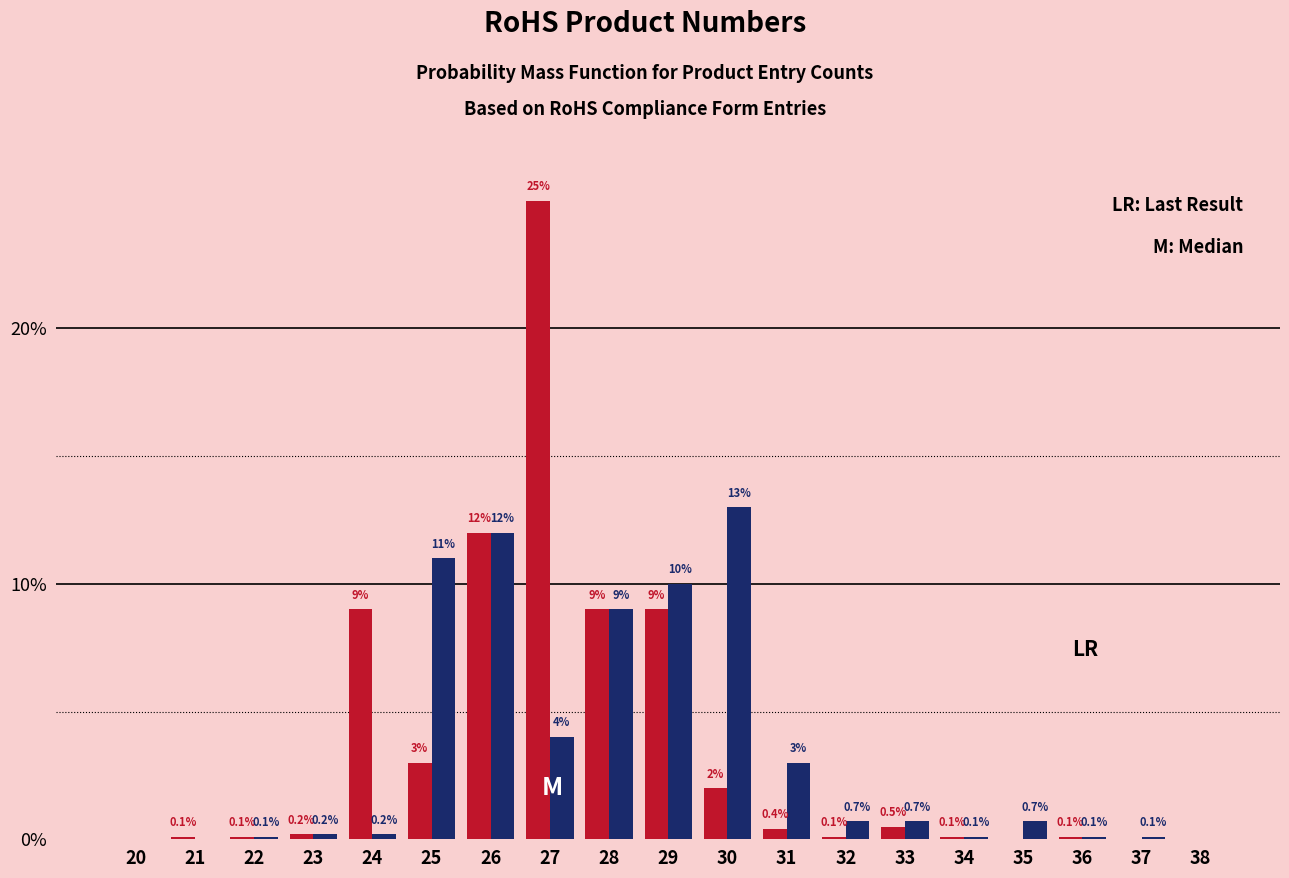

What is the total value across all series at 30?

15.0